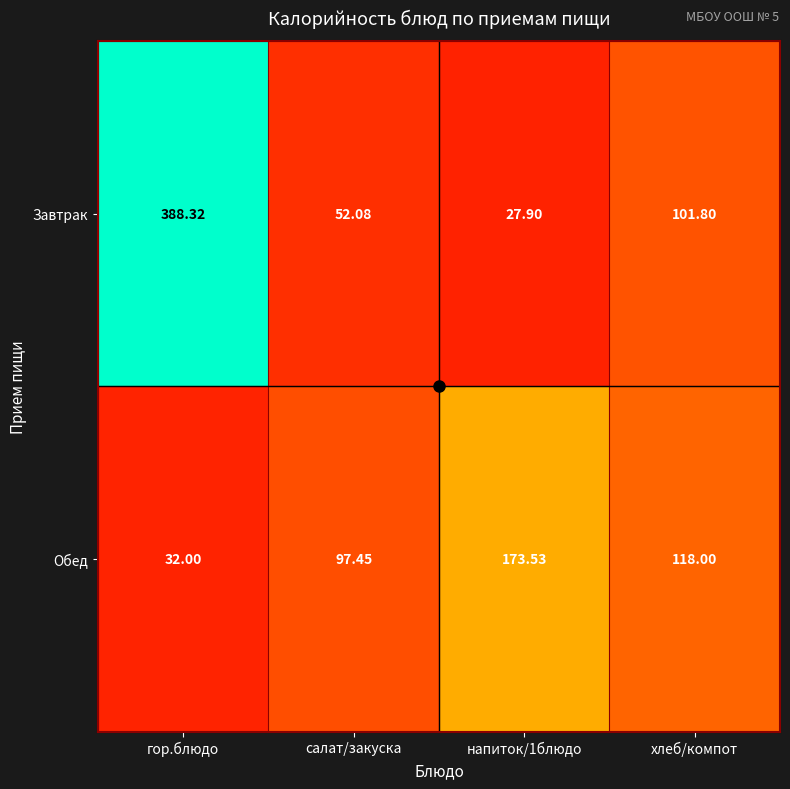

At which label does Завтрак reach its peak?

гор.блюдо